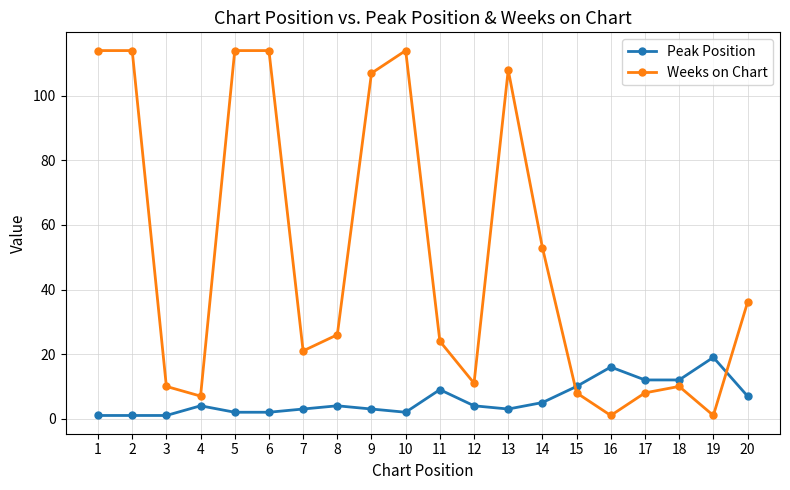

Does the chart display data point markers on the line(s)?

Yes